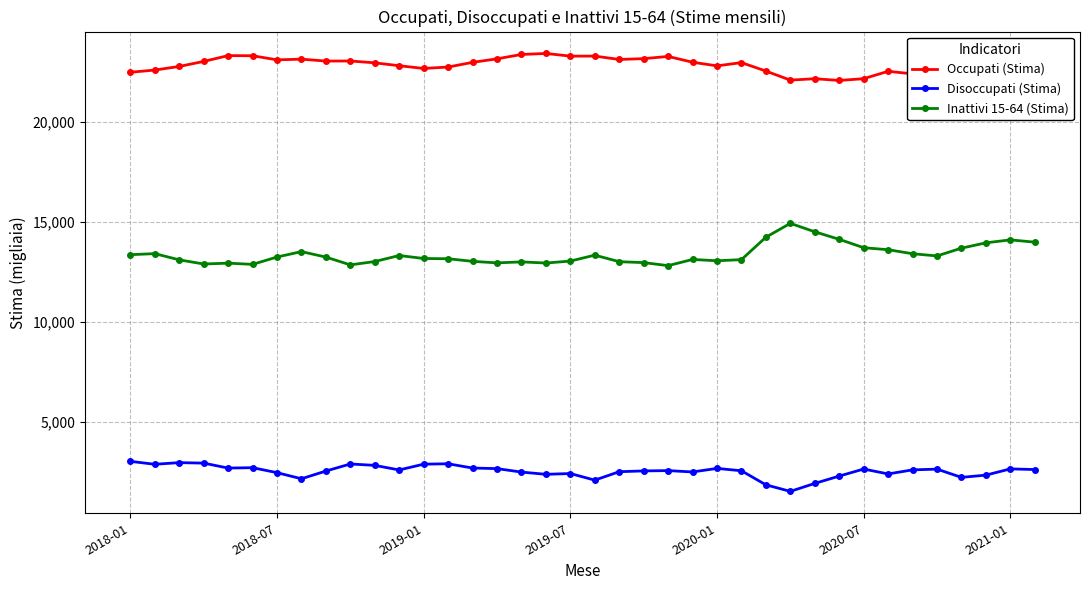

What is the minimum value for Disoccupati (Stima)?

1516